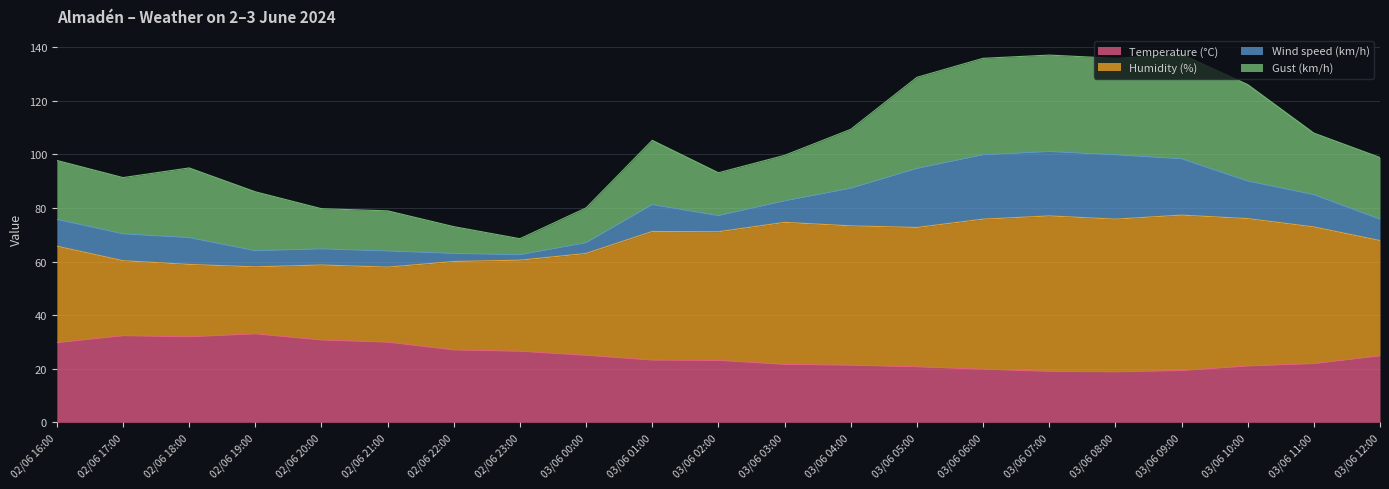

Where does the Humidity (%) series first go above 71?

03/06 01:00